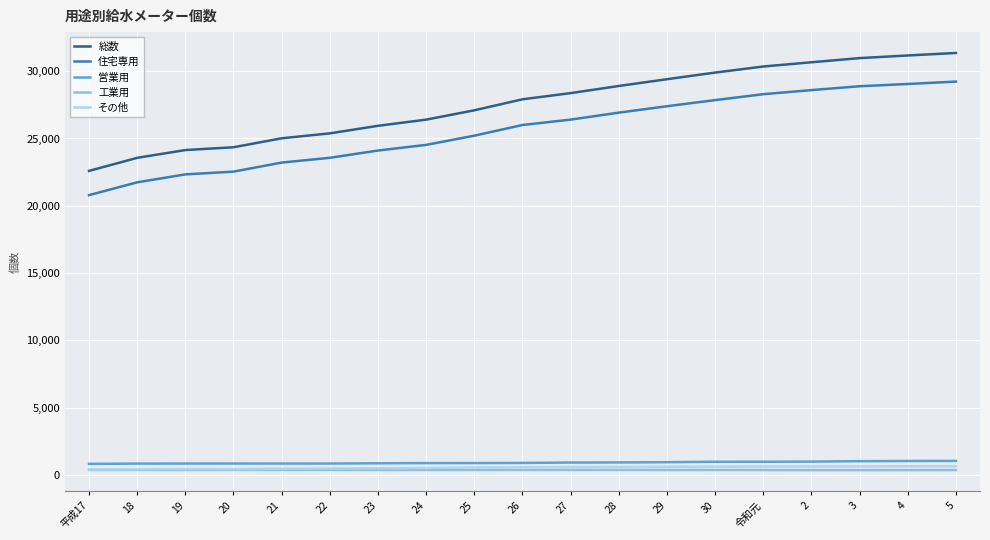

Which series has the largest range (max minus min)?

総数